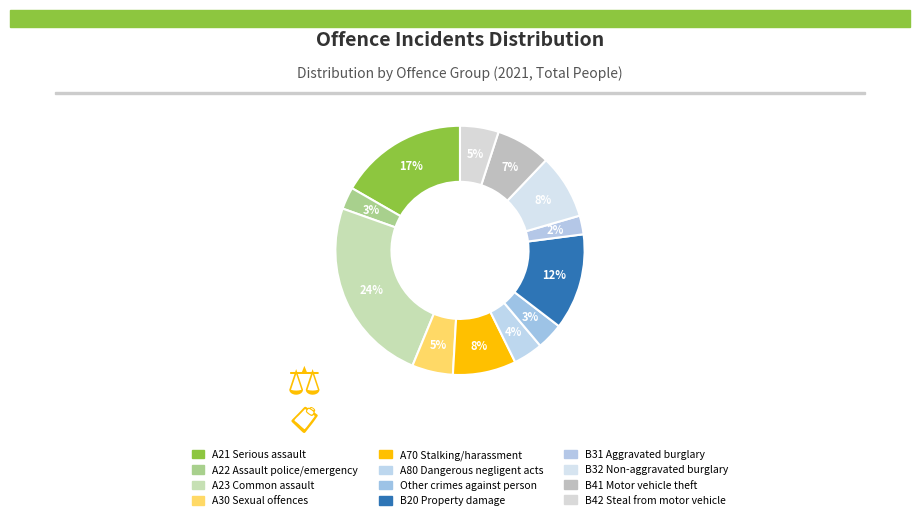

To the nearest percent, what is the difference between the largest and smallest slice percentages?

22%